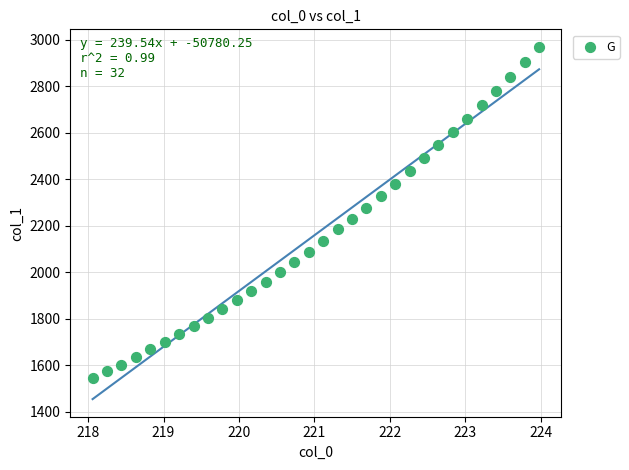

What is the range of X values (max minus min)?

5.9